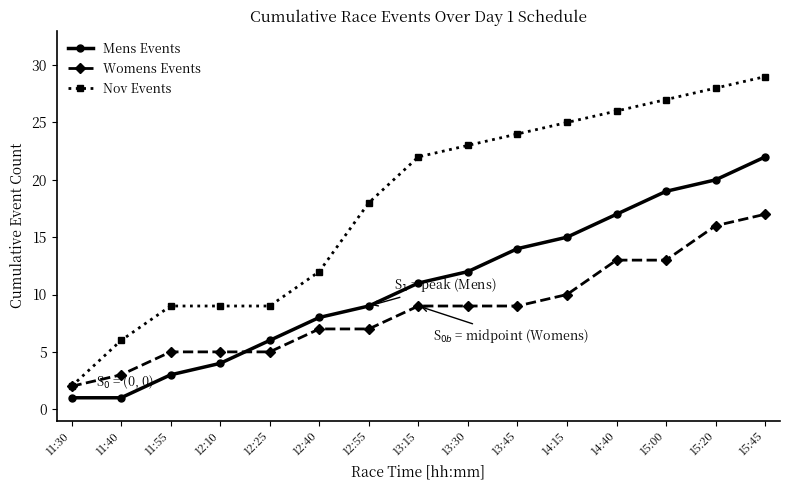

At how many categories does at least one series exceed 10?

10